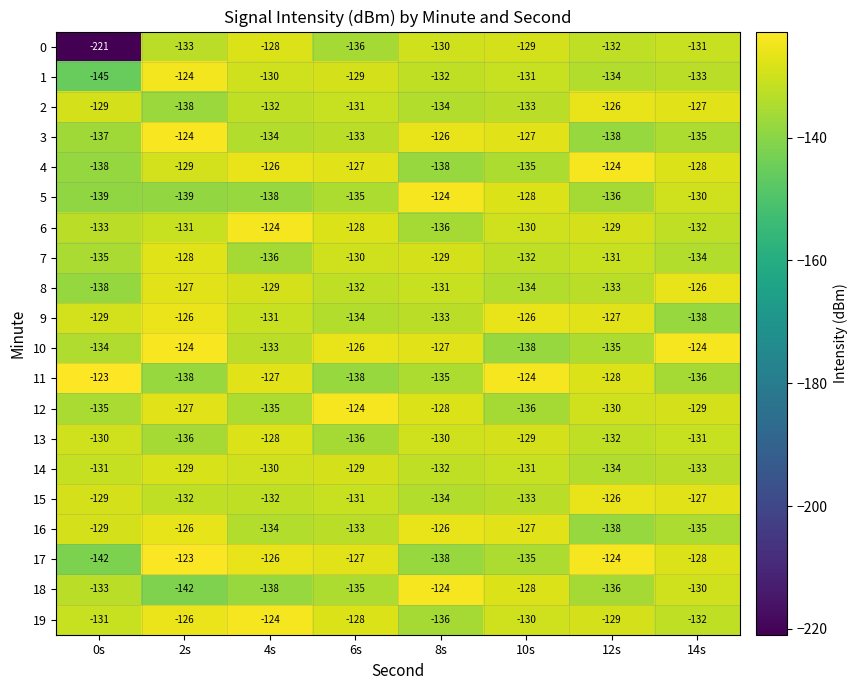

What is the average value of the 3 series?

-132